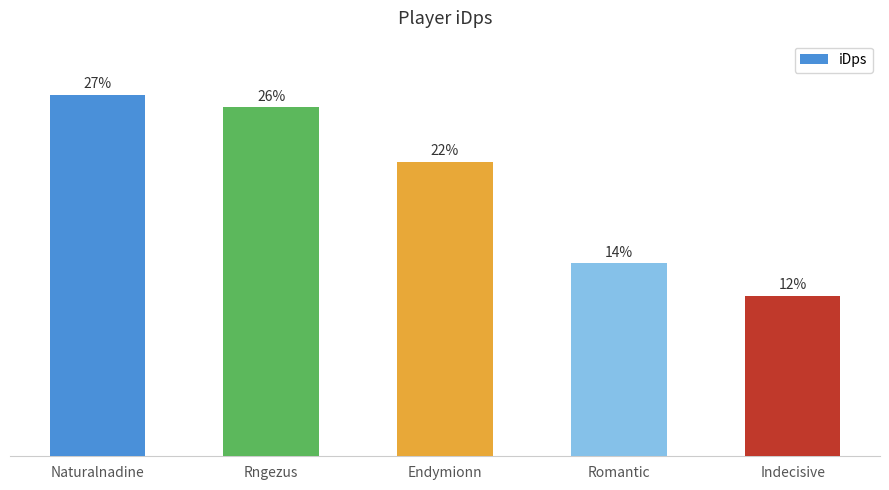

Which category has the lowest value across all series?

Indecisive